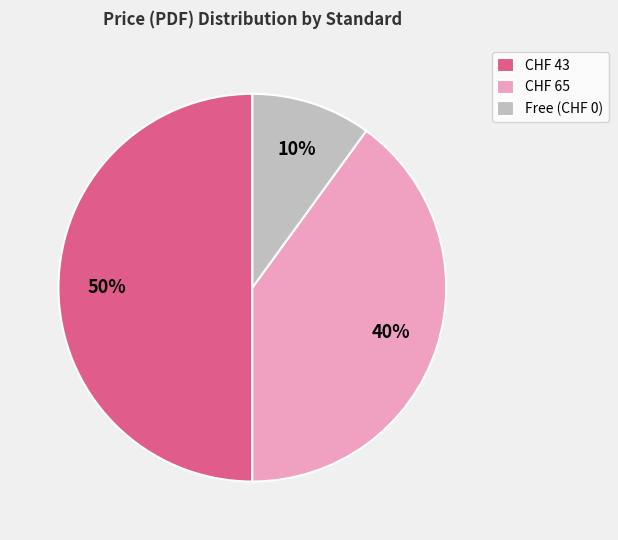

Is the sum of CHF 43 and Free (CHF 0) greater than half?

Yes